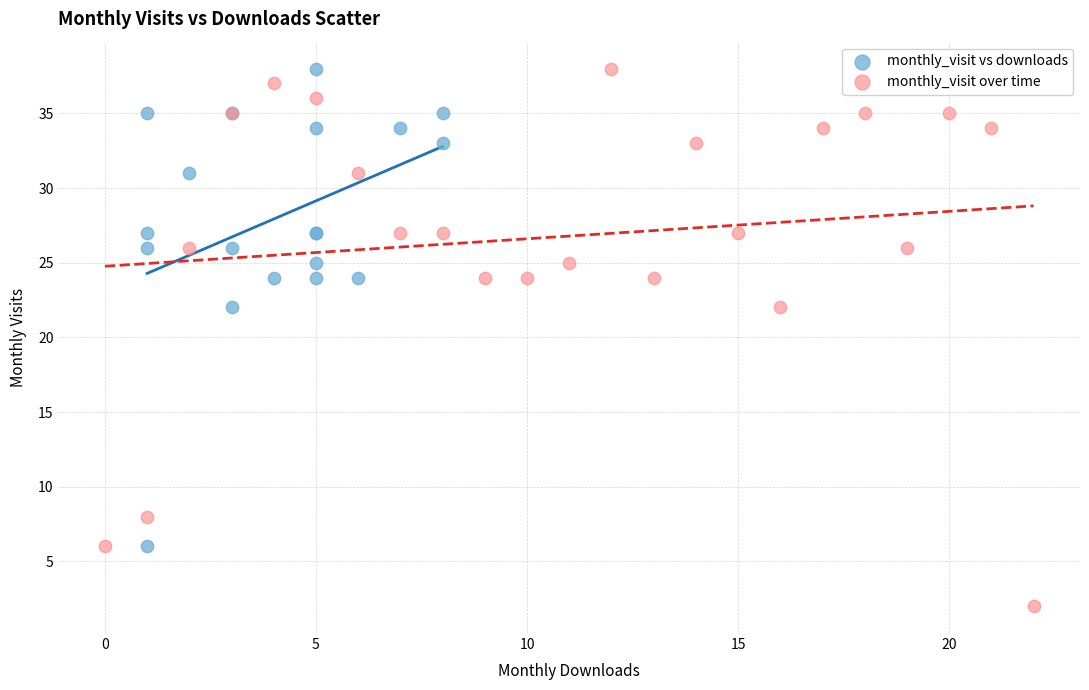

Which series has the largest Y range (max minus min)?

monthly_visit over time